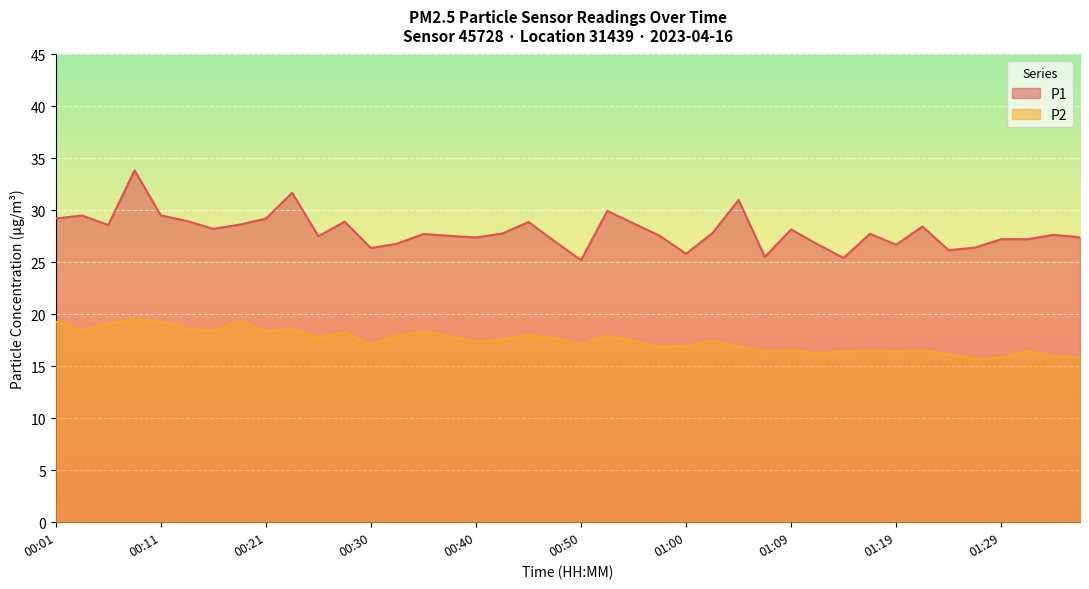

What is the lowest value of the P1 series?

25.2